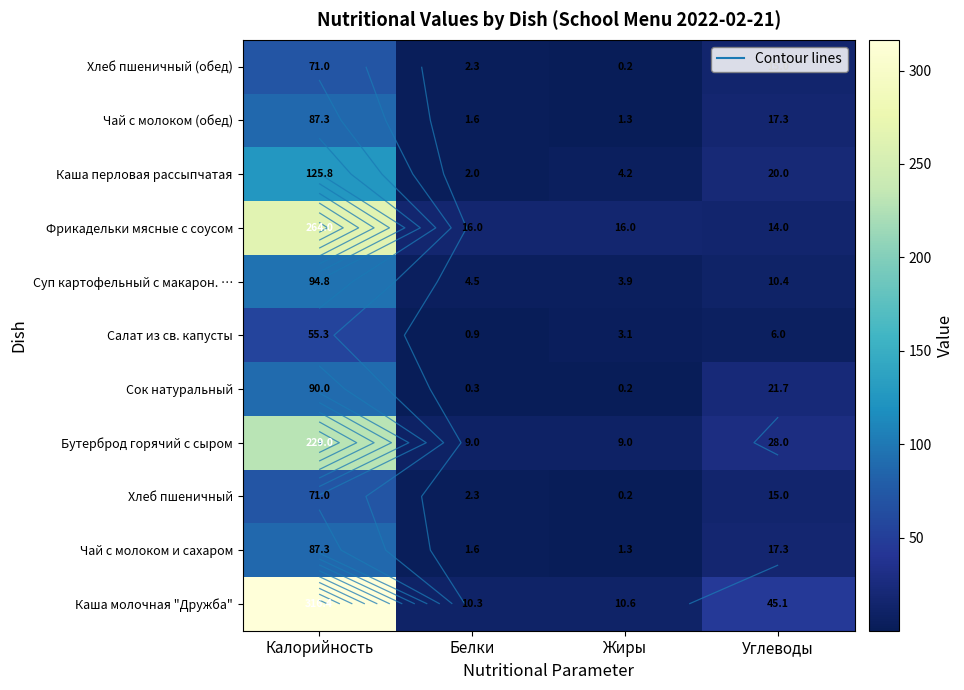

Which category has the highest value across all series?

Калорийность